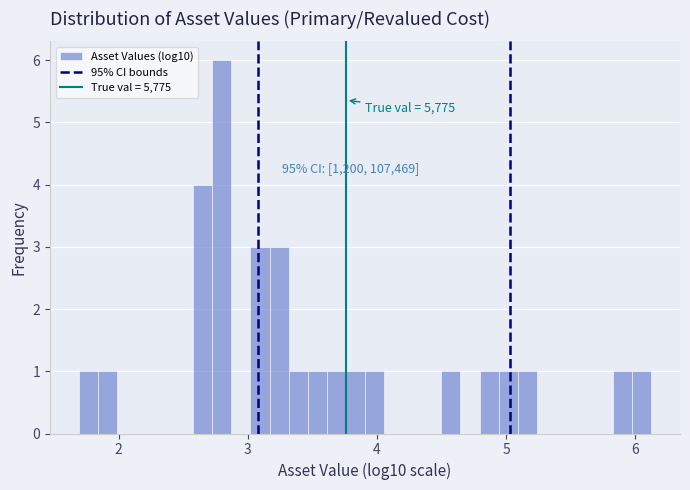

Around what value on the x-axis is the tallest bar? Give the approximate position of its centre, as read against the axis.

2.8